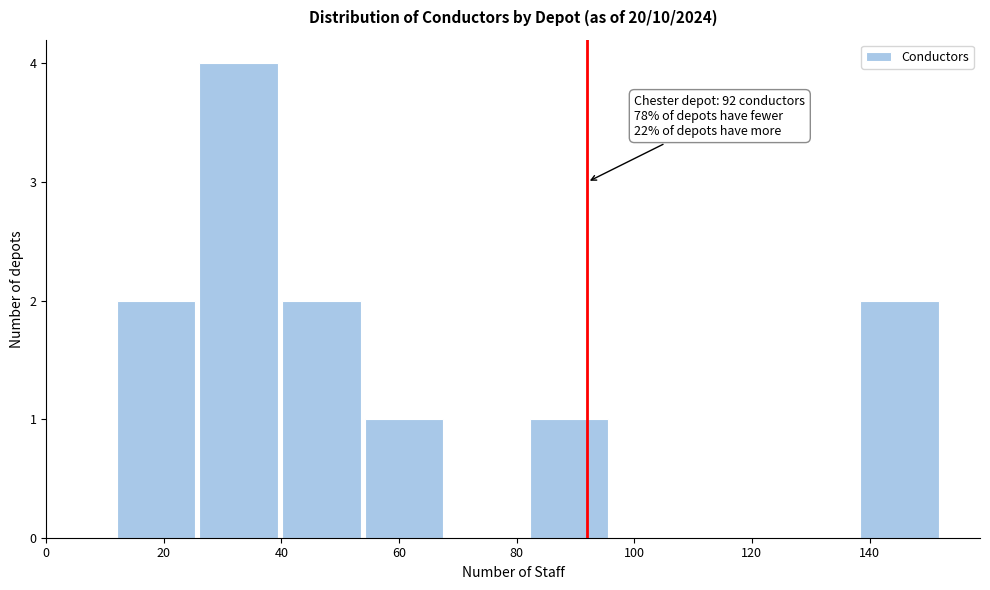

Over which range of the x-axis is the bar tallest?

26 to 40